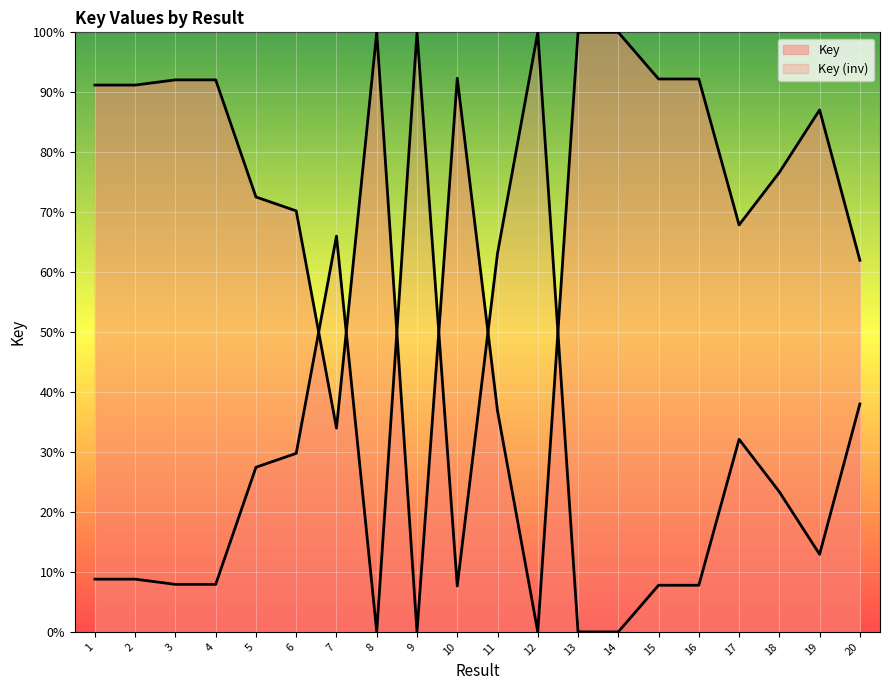

What is the change in value from 1 to 4?

+0.9